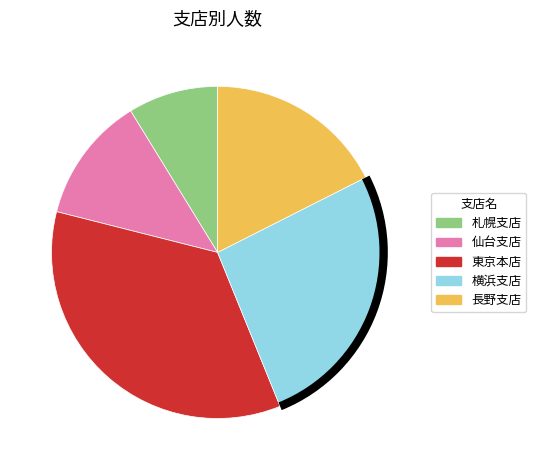

Which slice is the largest?

東京本店